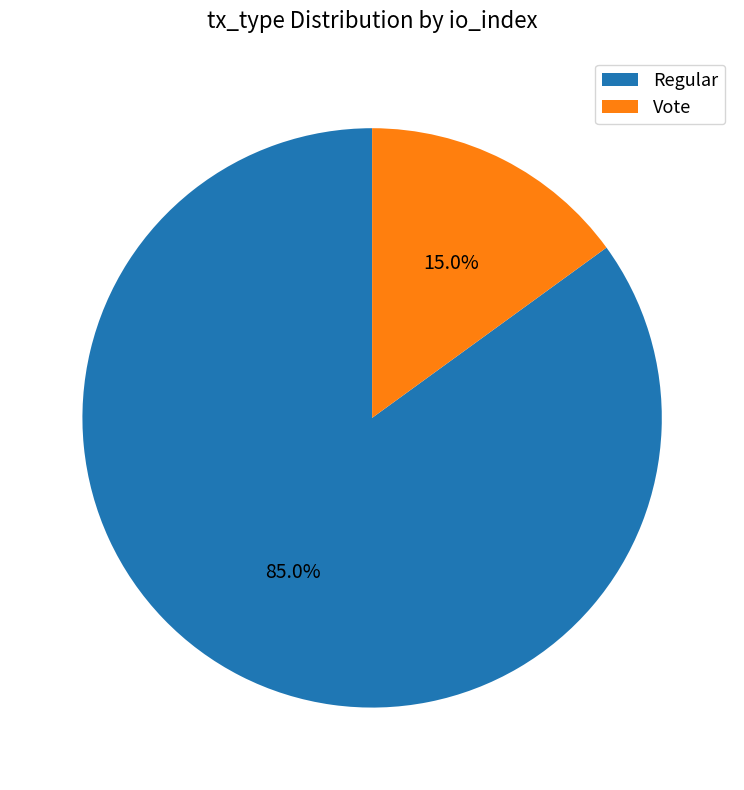

How many segments does this pie chart have?

2